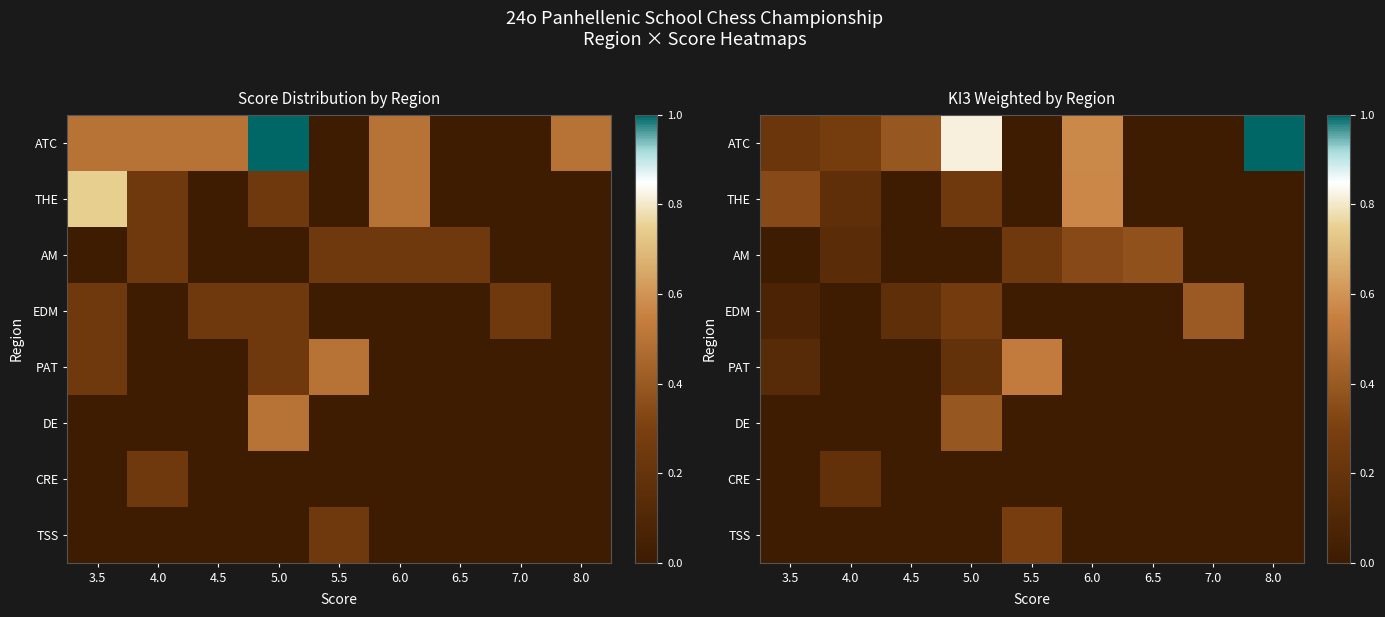

Which category has the lowest value in the TSS series?

3.5